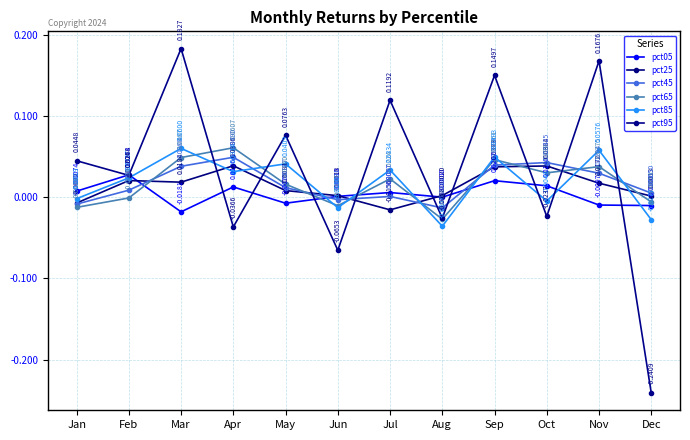

Which series ends up on top after the final intersection of pct95 and pct85?

pct85